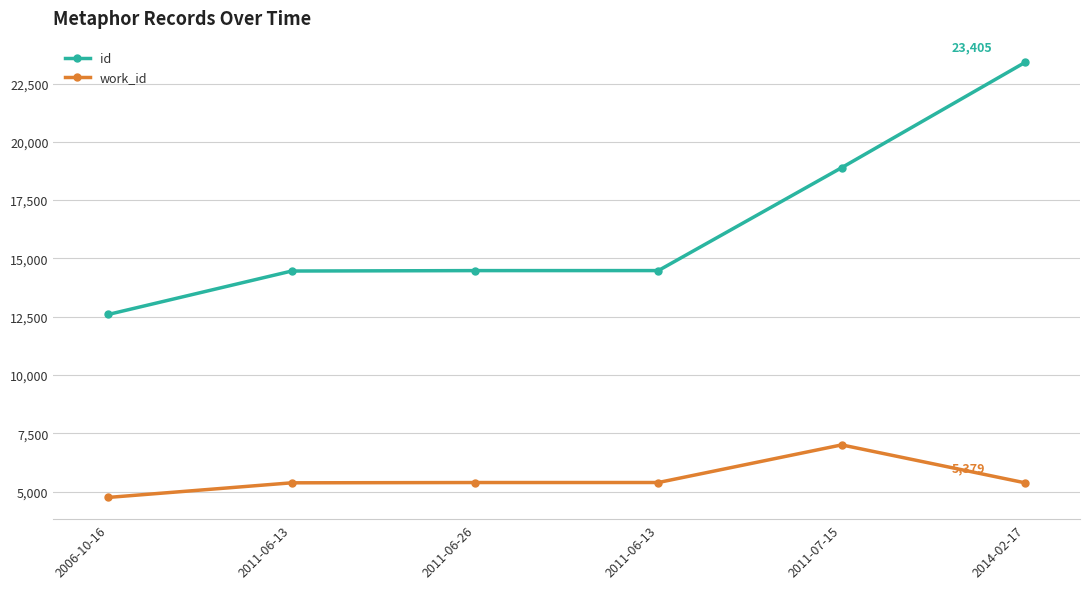

What is the smallest value displayed?

4753